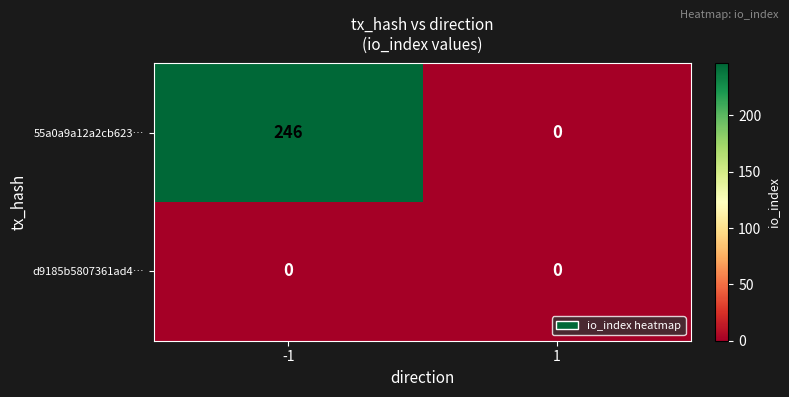

Which series has the widest spread of values?

55a0a9a12a2cb623…